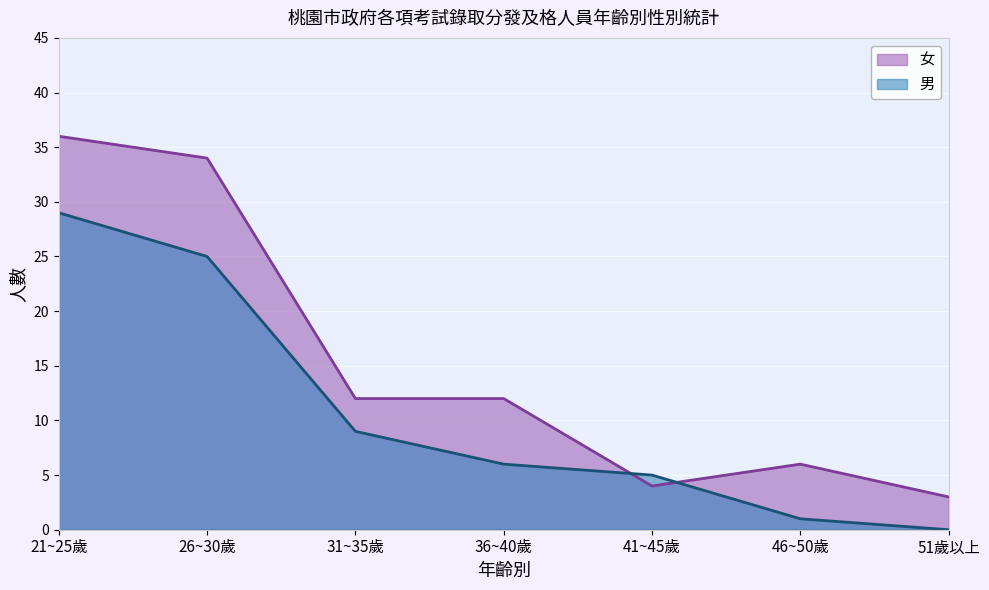

At 51歲以上, list the series in order from smallest to largest.

男, 女